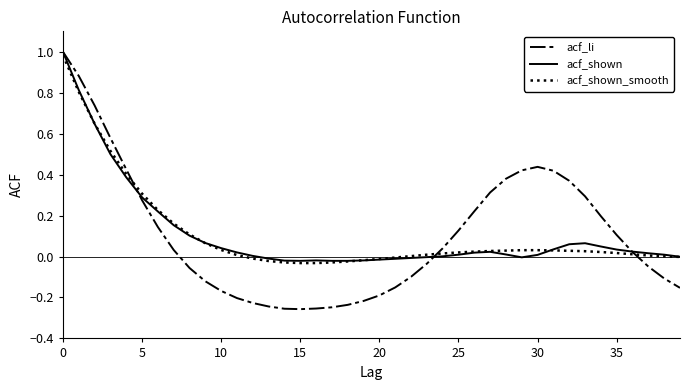

The value of acf_shown at 0 is 1.0. True or false?

True